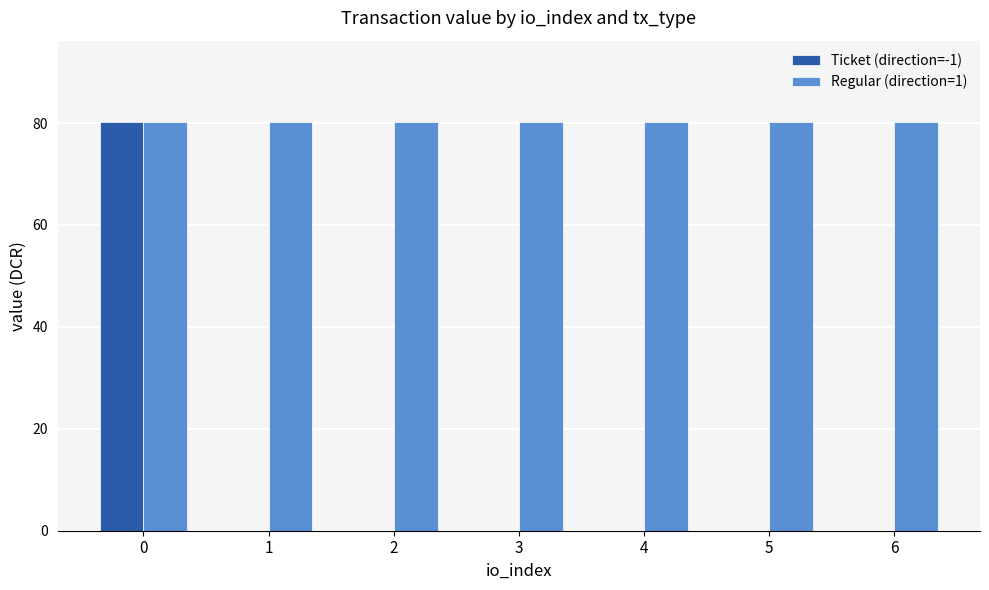

The value of Regular (direction=1) at 3 is 109.2. True or false?

False